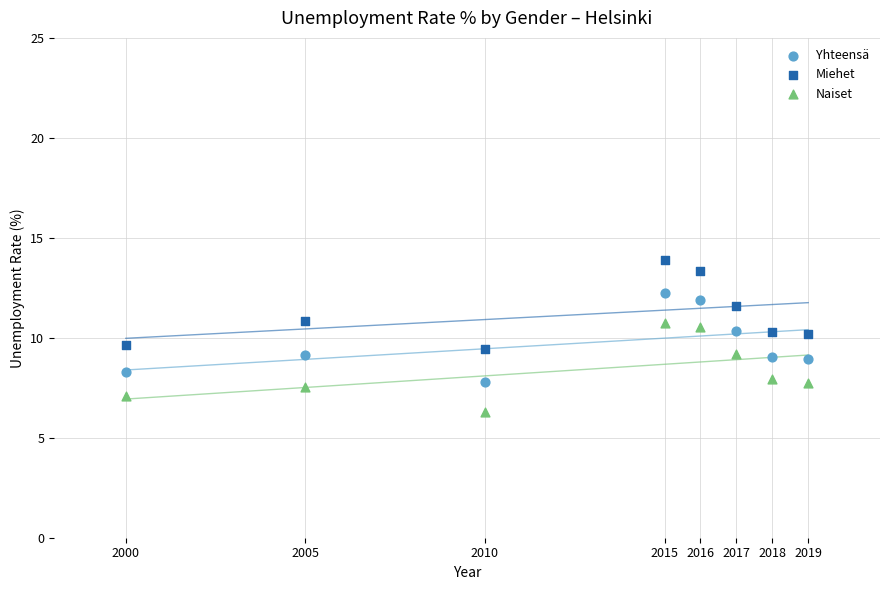

Which series contains the highest Y value?

Miehet